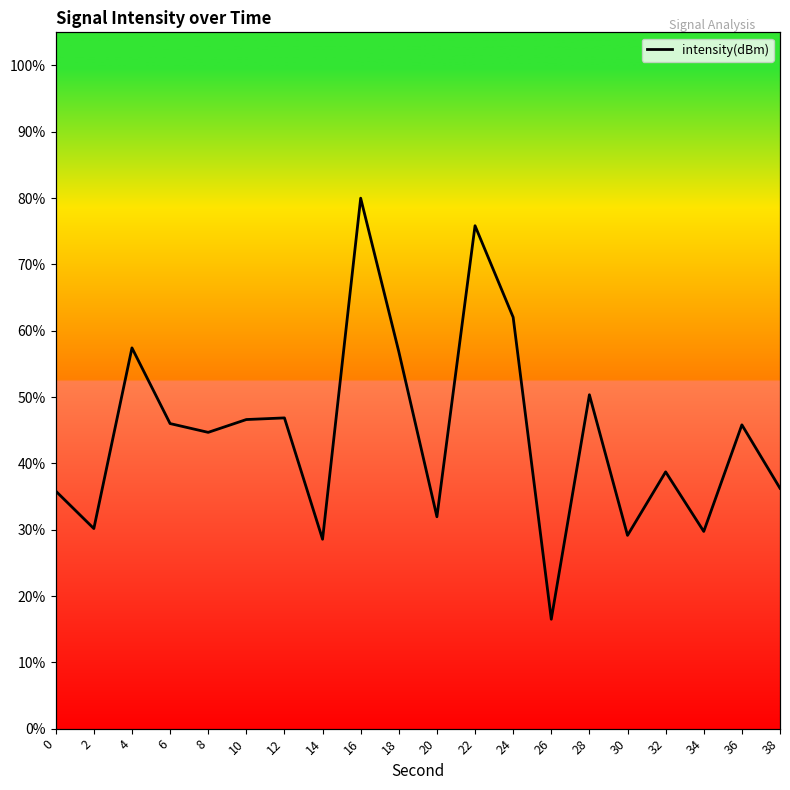

Reading right to left, list all the values displayed in this chart.

36.2	45.8	29.7	38.7	29.1	50.3	16.5	62.0	75.8	31.9	56.8	80.0	28.6	46.9	46.6	44.7	46.0	57.4	30.2	35.8